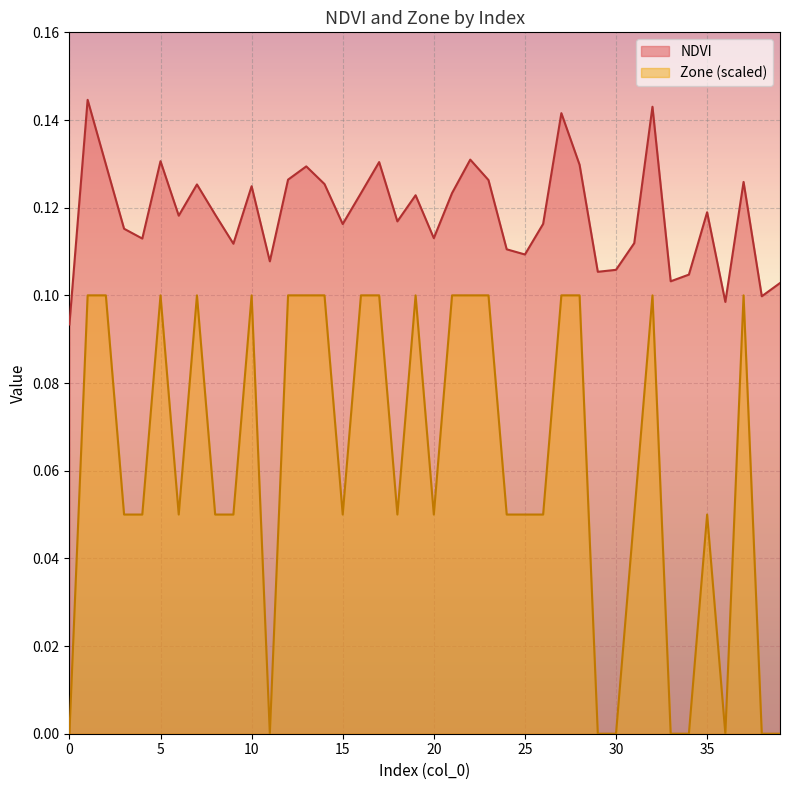

Which has a higher value, 38 or 16?

16